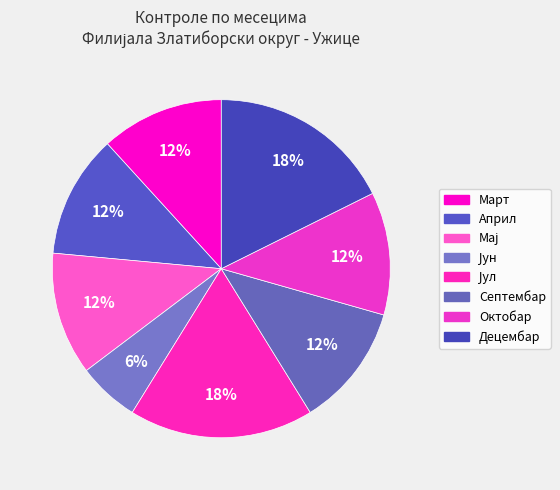

Rank the categories by value from lowest to highest.

Јун, Март, Април, Мај, Септембар, Октобар, Јул, Децембар